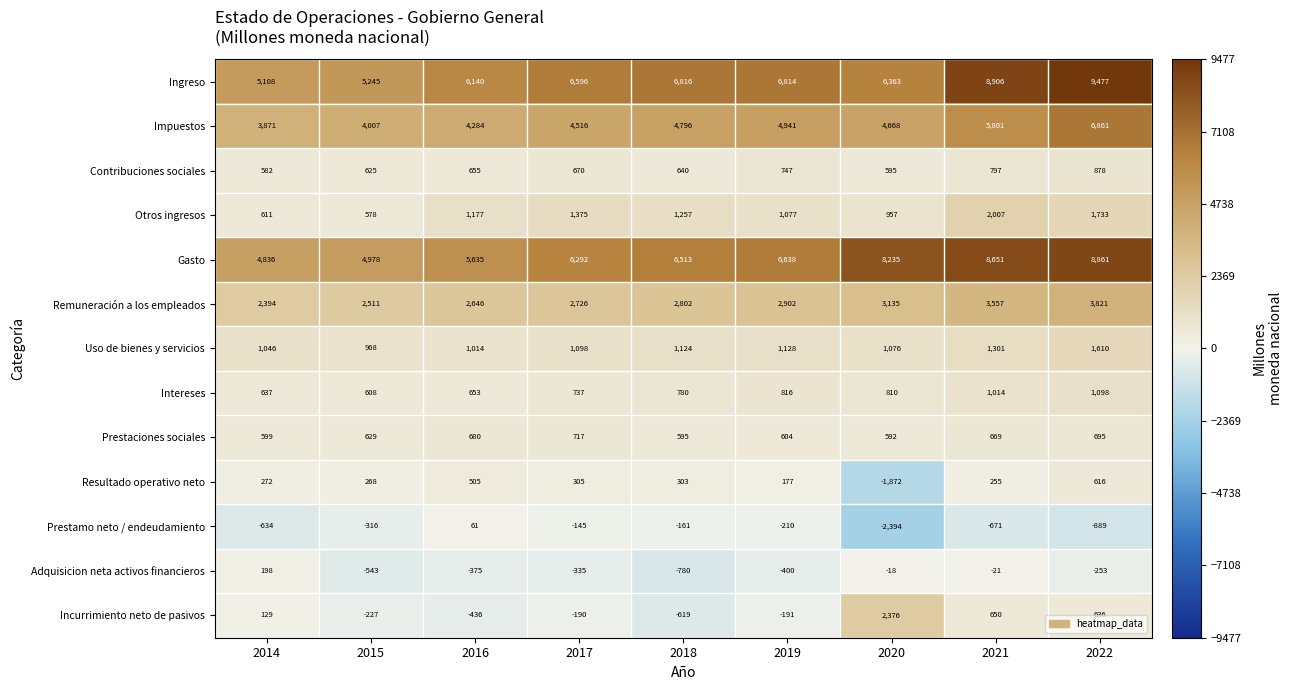

What is the total value across all series at 2021?

32916